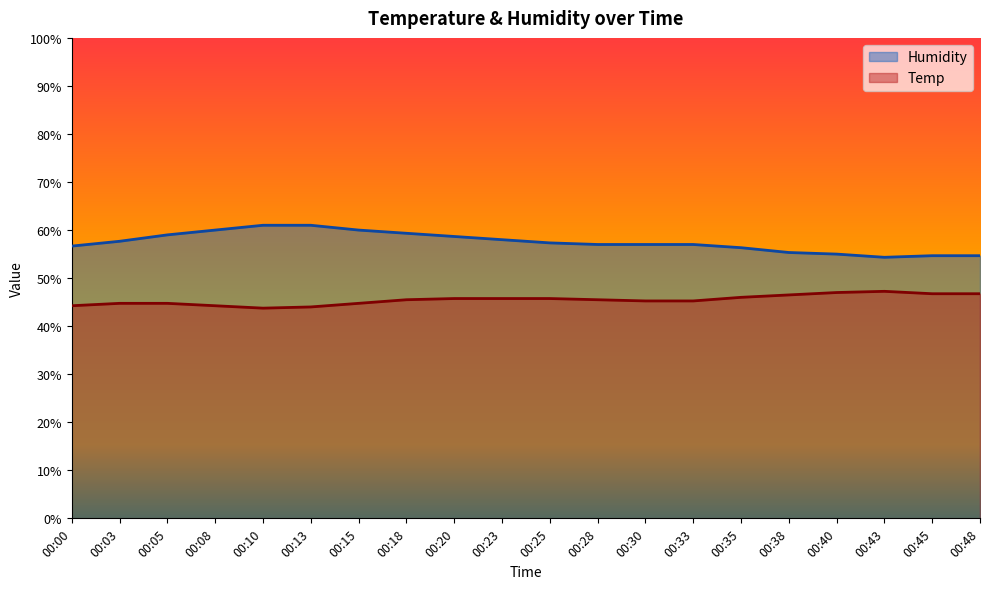

What is the highest value of the Humidity series?

61.0